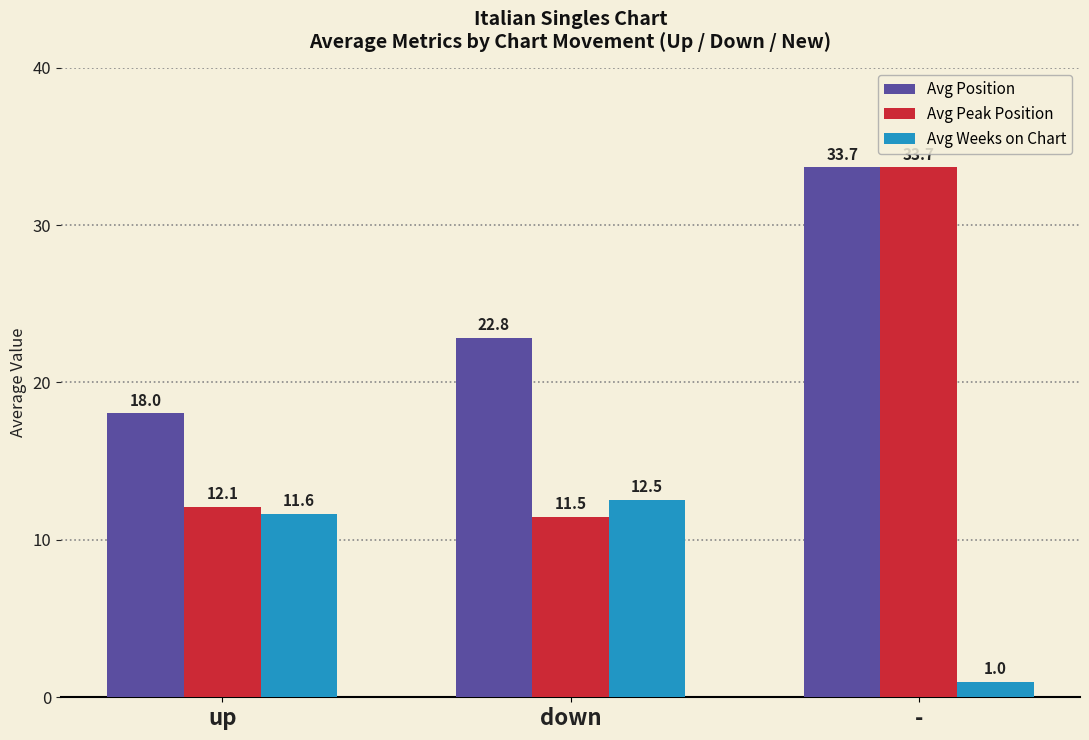

How many bars are there in each group?

3